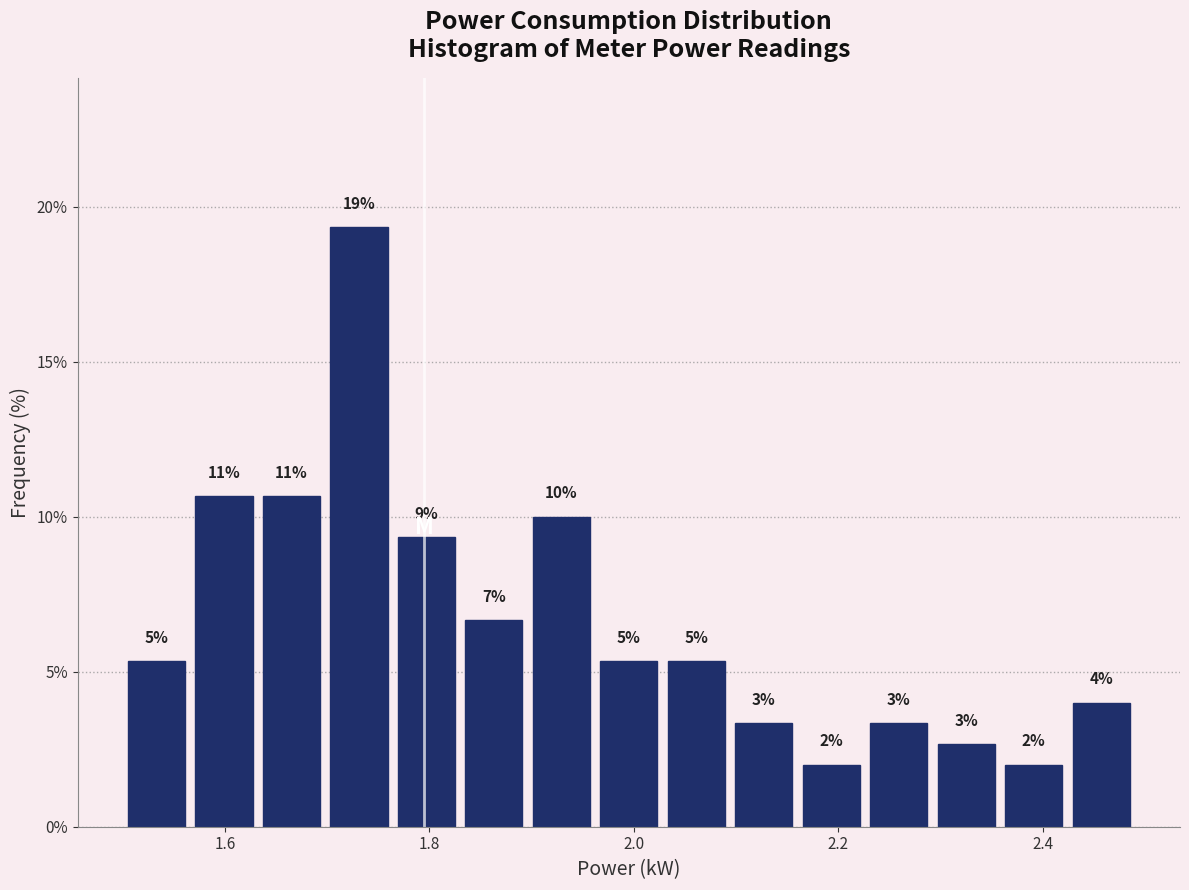

Around what value on the x-axis is the tallest bar? Give the approximate position of its centre, as read against the axis.

1.74